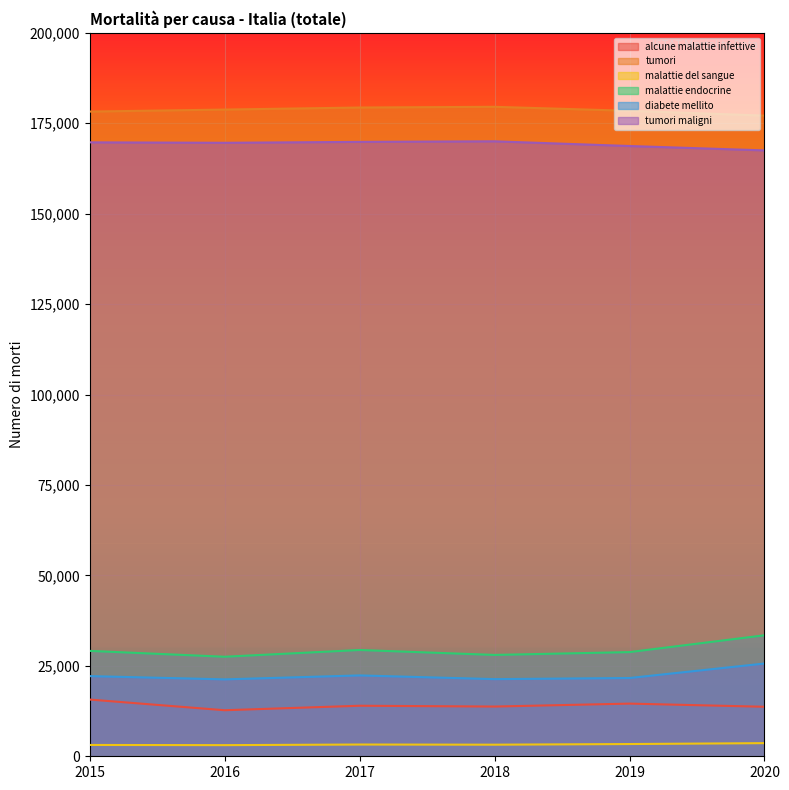

Reading left to right, what are all the values shown in this chart?

alcune malattie infettive: 2015=15683	2016=12729	2017=13972	2018=13748	2019=14562	2020=13687
tumori: 2015=178232	2016=178788	2017=179351	2018=179548	2019=178440	2020=177117
malattie del sangue: 2015=3129	2016=3078	2017=3248	2018=3205	2019=3383	2020=3632
malattie endocrine: 2015=29137	2016=27516	2017=29383	2018=28018	2019=28801	2020=33453
diabete mellito: 2015=22165	2016=21261	2017=22354	2018=21328	2019=21637	2020=25646
tumori maligni: 2015=169726	2016=169602	2017=169854	2018=170009	2019=168712	2020=167502